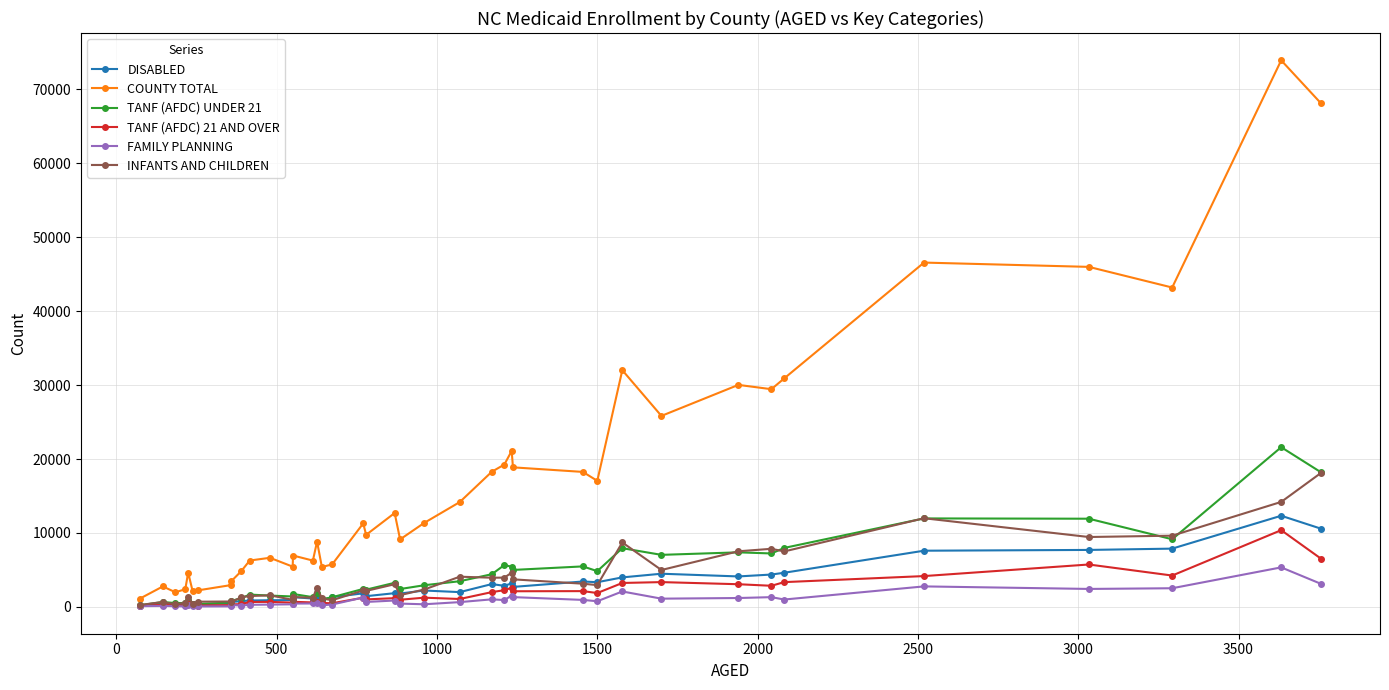

Which series has the largest total across all categories?

COUNTY TOTAL